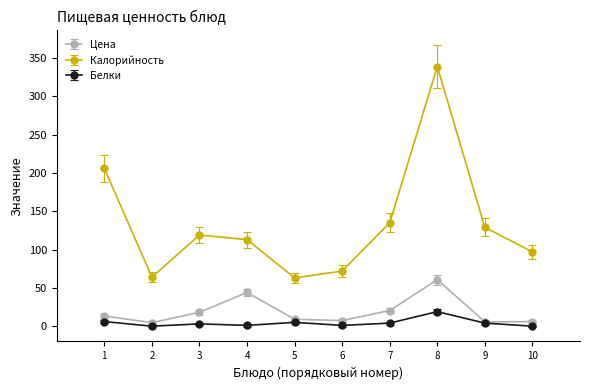

What is the value of the Калорийность point at the 8th from the left?

339.0